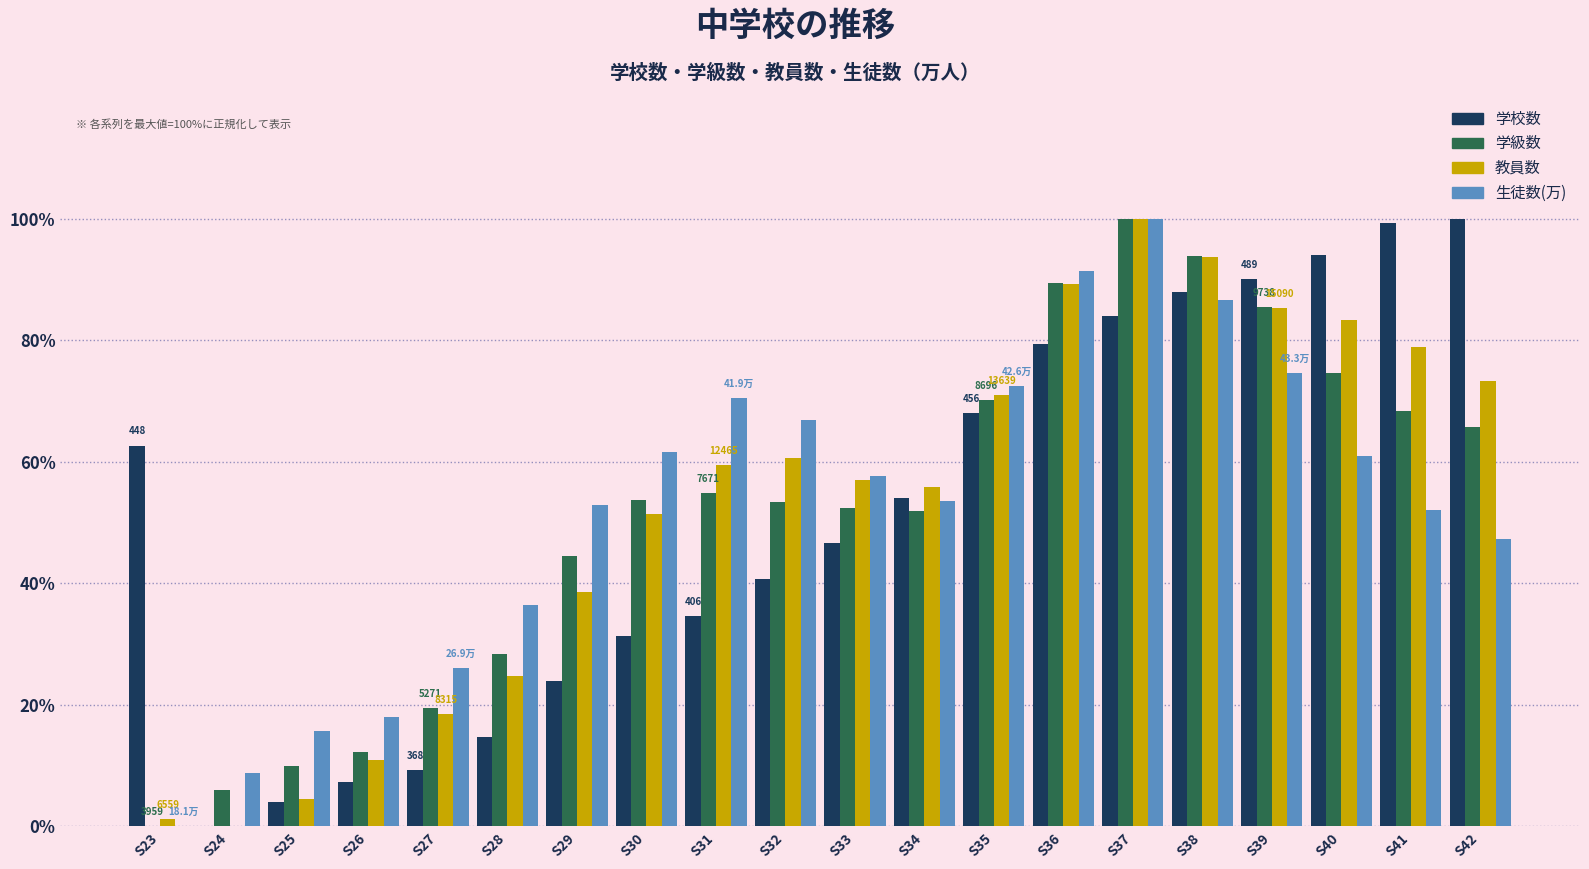

What is the maximum value shown in the chart?

100.0